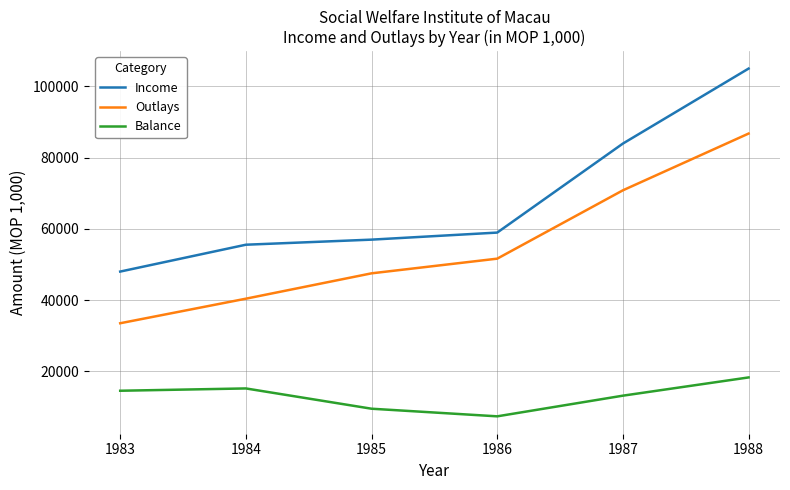

Reading right to left, list all the values displayed in this chart.

Income: 105021	83956	58949	56967	55538	47994
Outlays: 86766	70824	51623	47501	40375	33479
Balance: 18255	13132	7326	9466	15163	14515